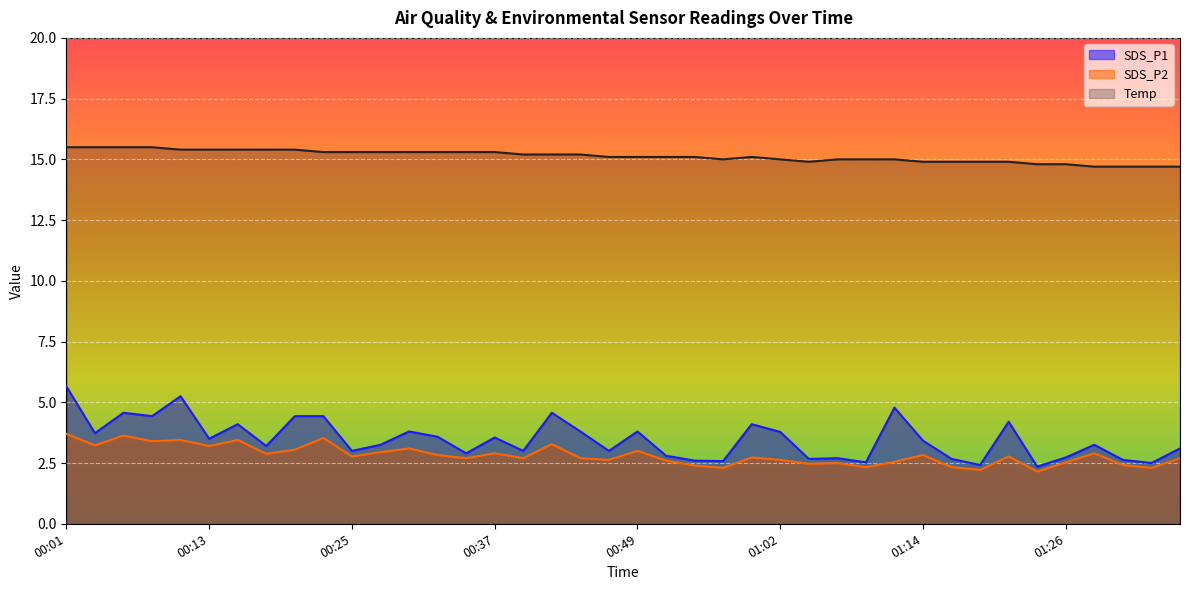

Where is SDS_P1 nearest to the value 4?

00:15